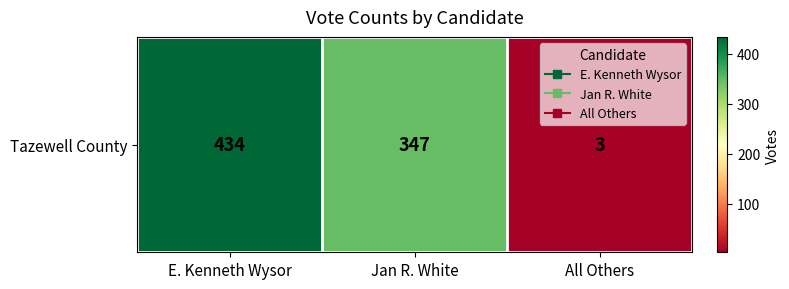

True or false: the data shows 4 at All Others.

False